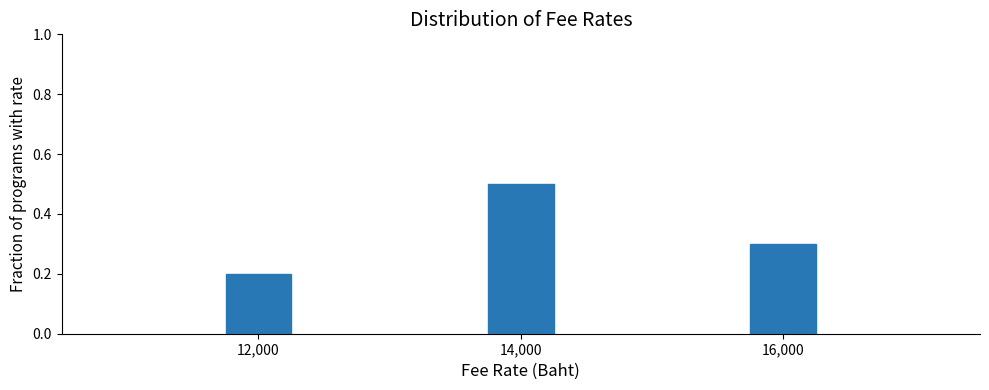

Reading left to right, list all the values displayed in this chart.

0.2	0.5	0.3